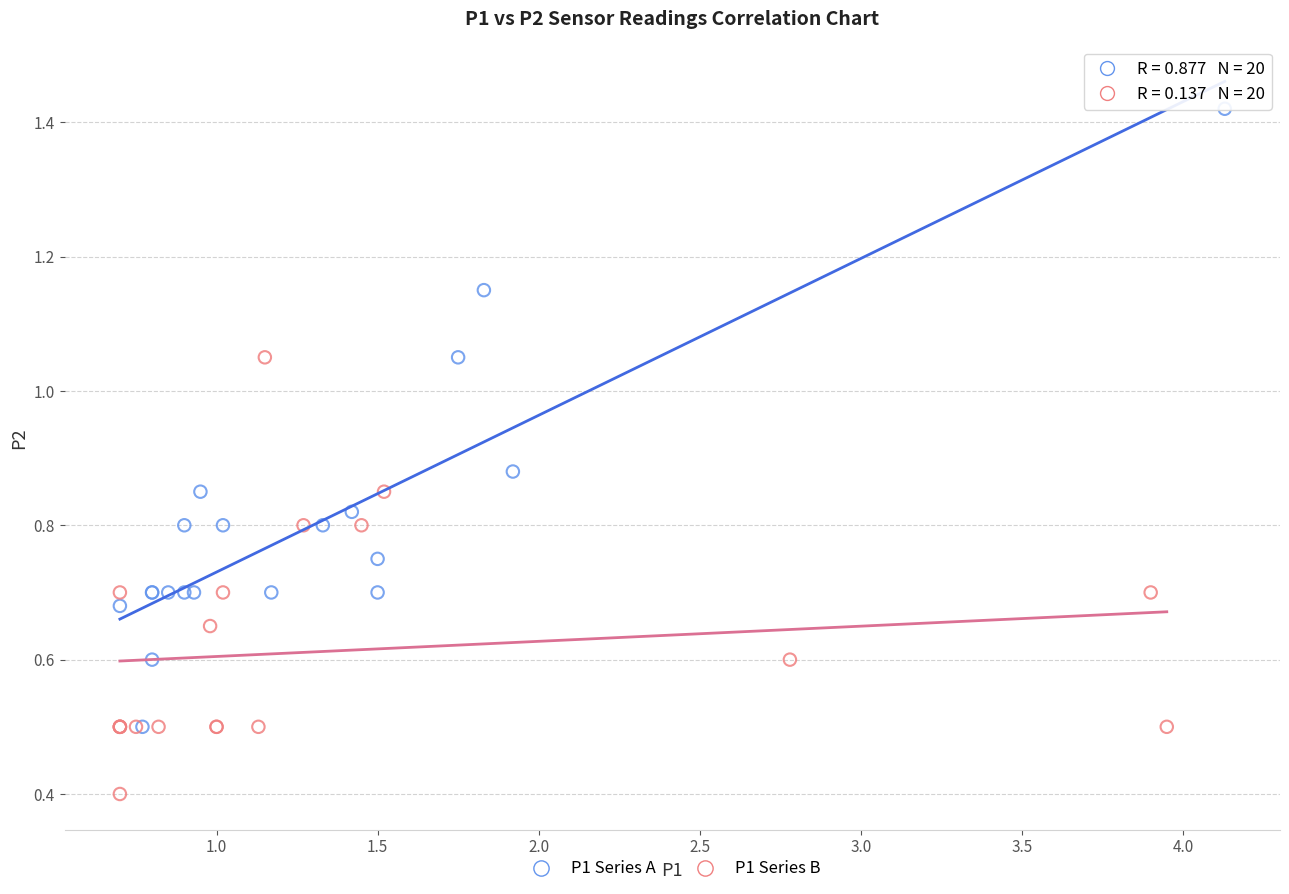

Which series reaches the maximum Y coordinate?

P1 Series A